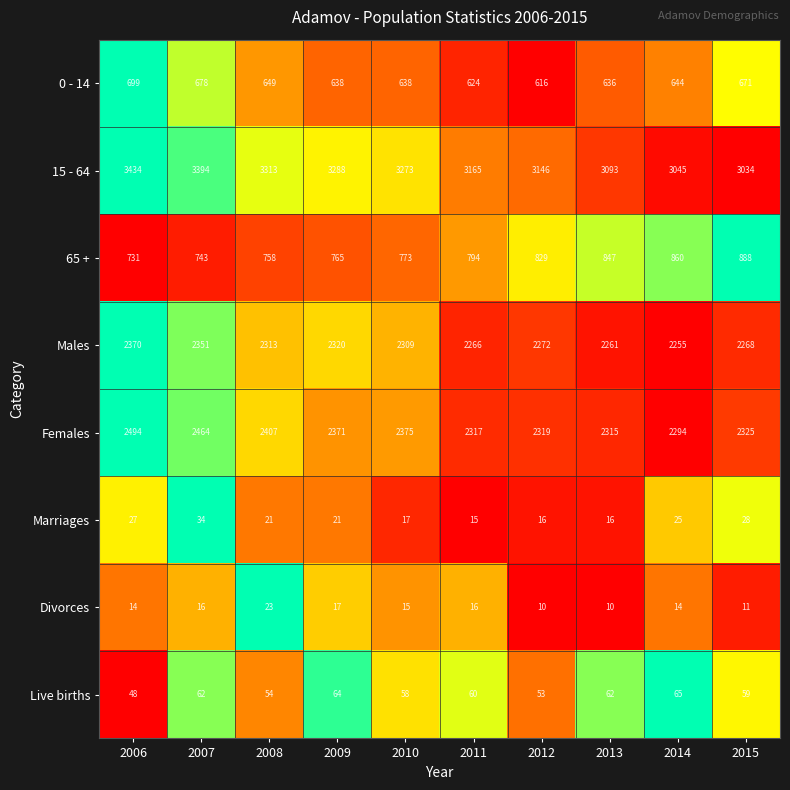

Between 2006 and 2007, which series saw the biggest shift?

15 - 64